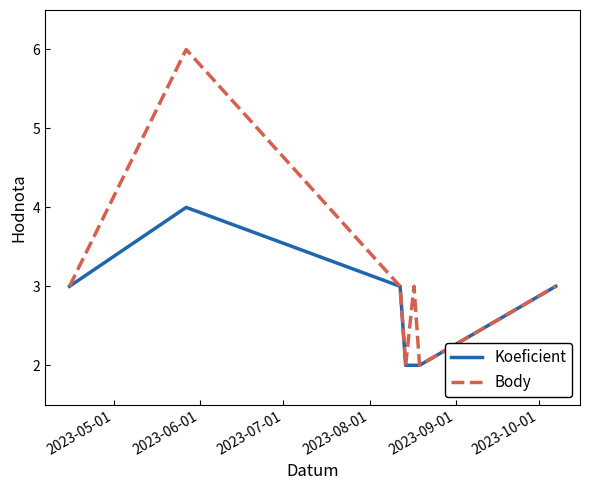

What is the greatest value displayed?

6